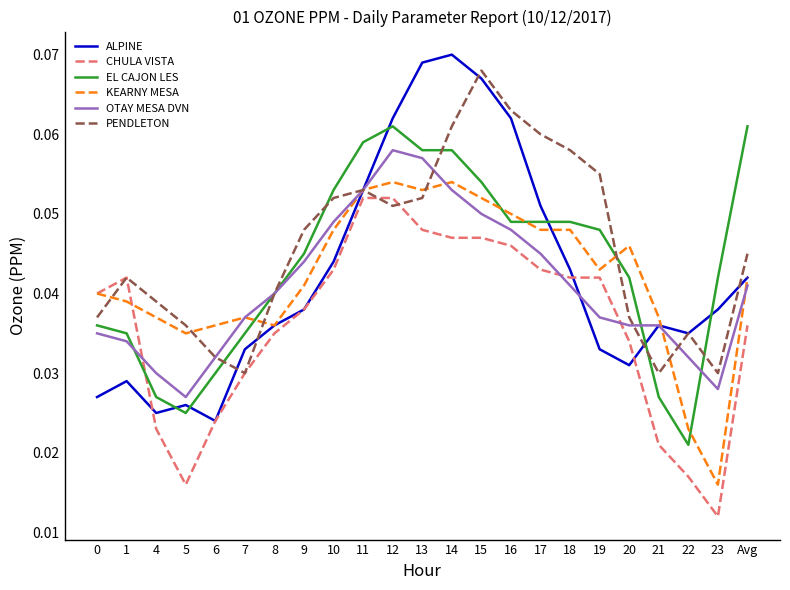

Is it true that CHULA VISTA equals 0.1 at 1?

False